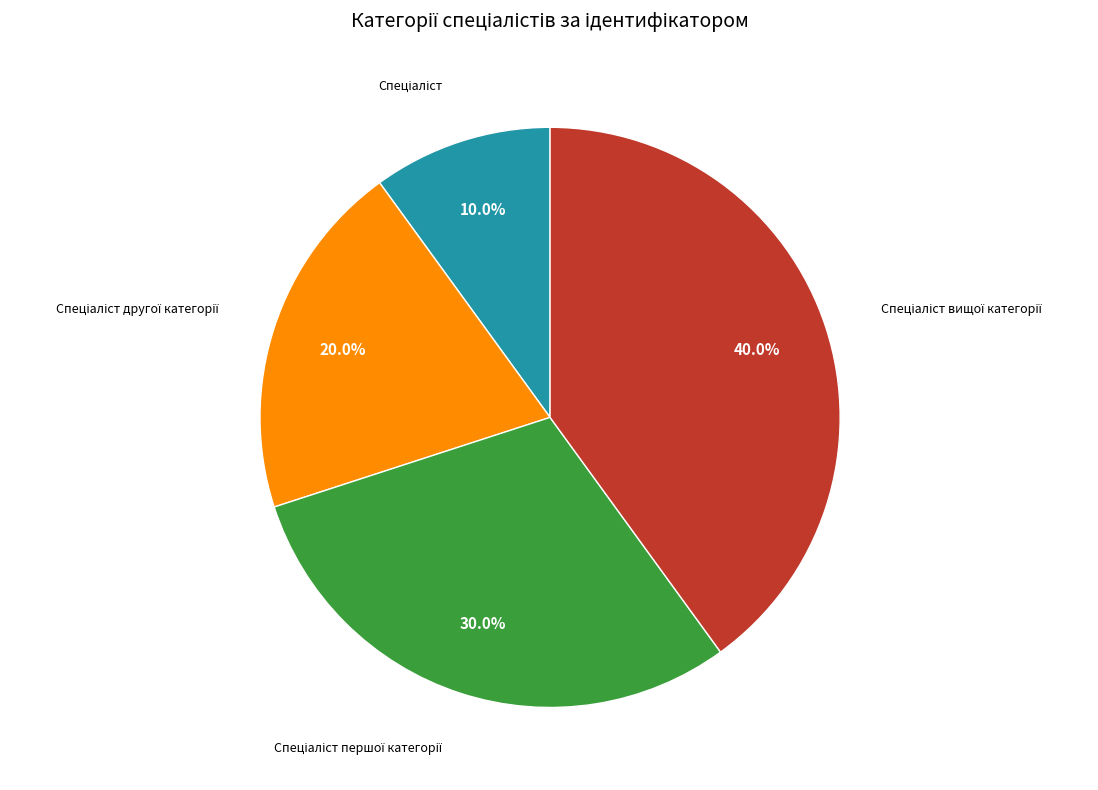

Is there any slice that represents more than half of the pie?

No